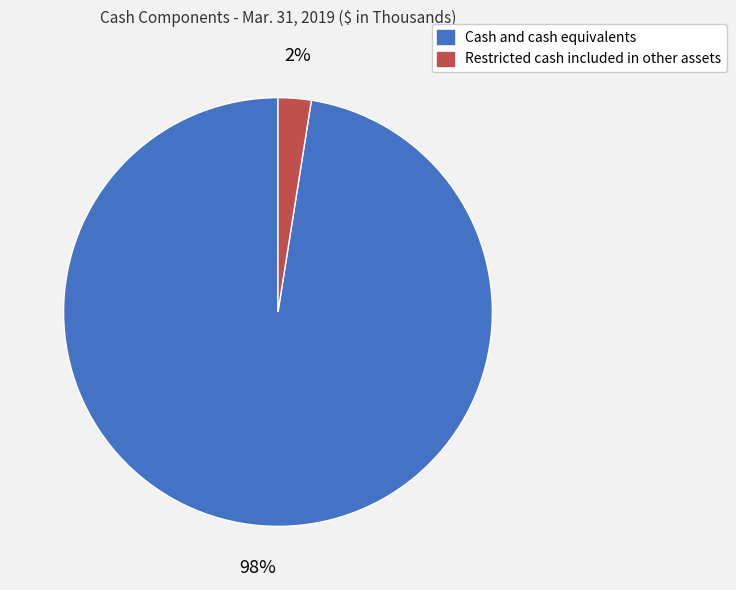

To the nearest percent, what is the average slice percentage?

50%